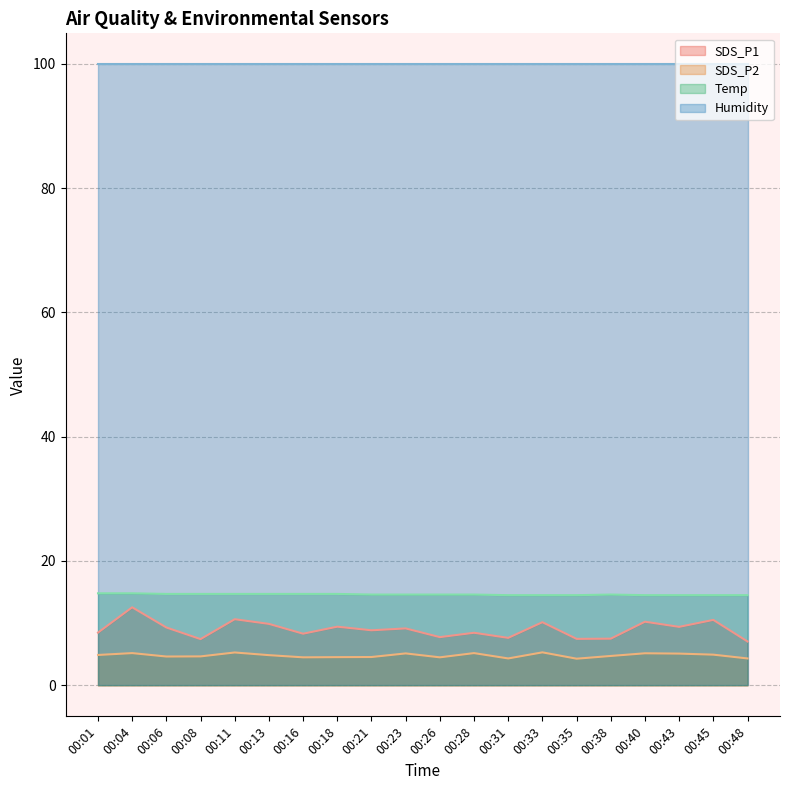

Does the chart have visible grid lines?

Yes